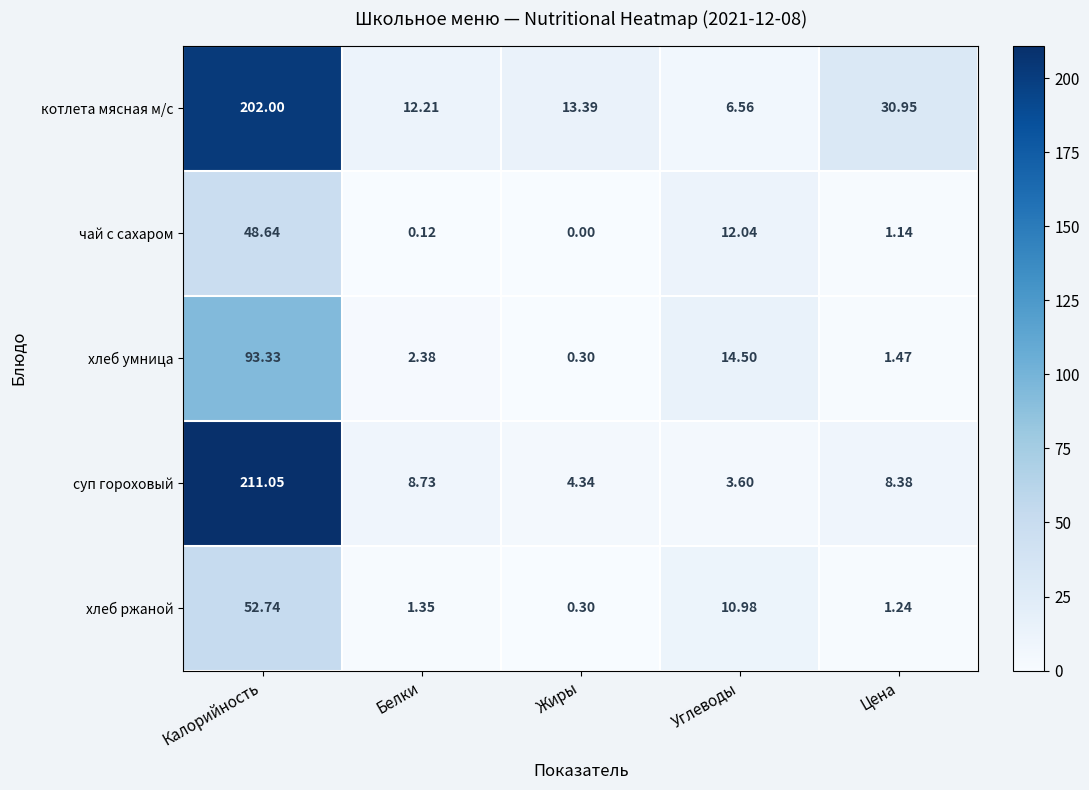

Count the number of categories in the chart.

5